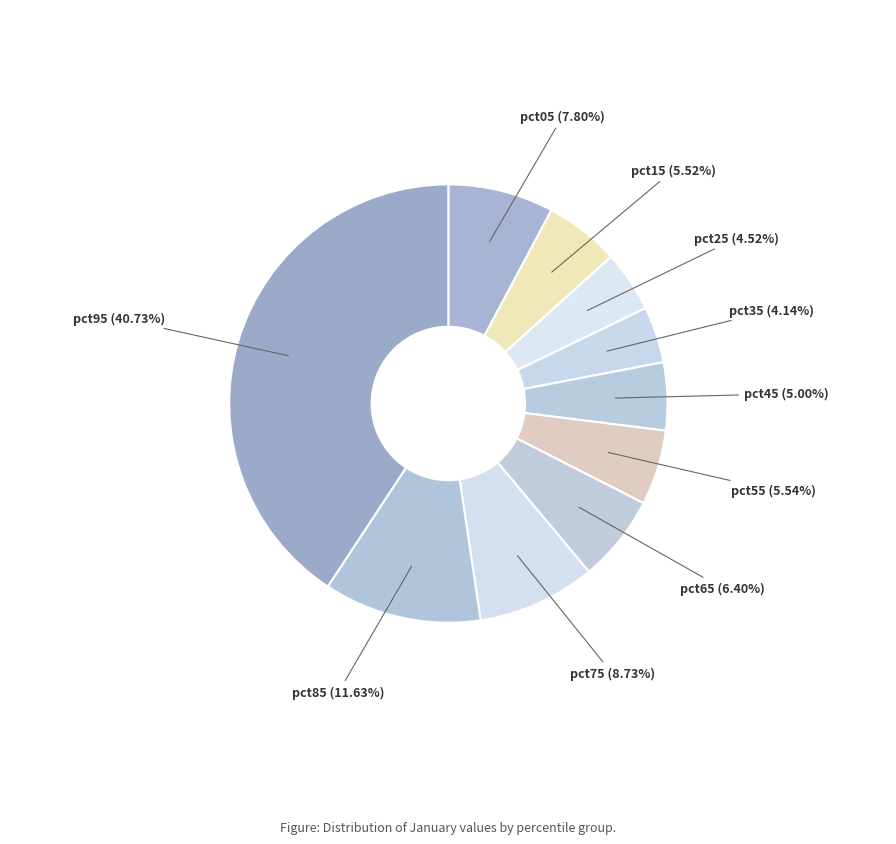

Count the number of slices in the pie.

10